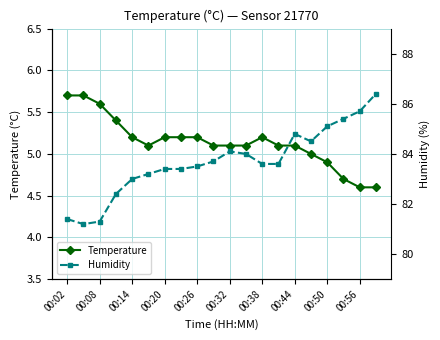

The Temperature series shows 3.4 at 00:20. True or false?

False